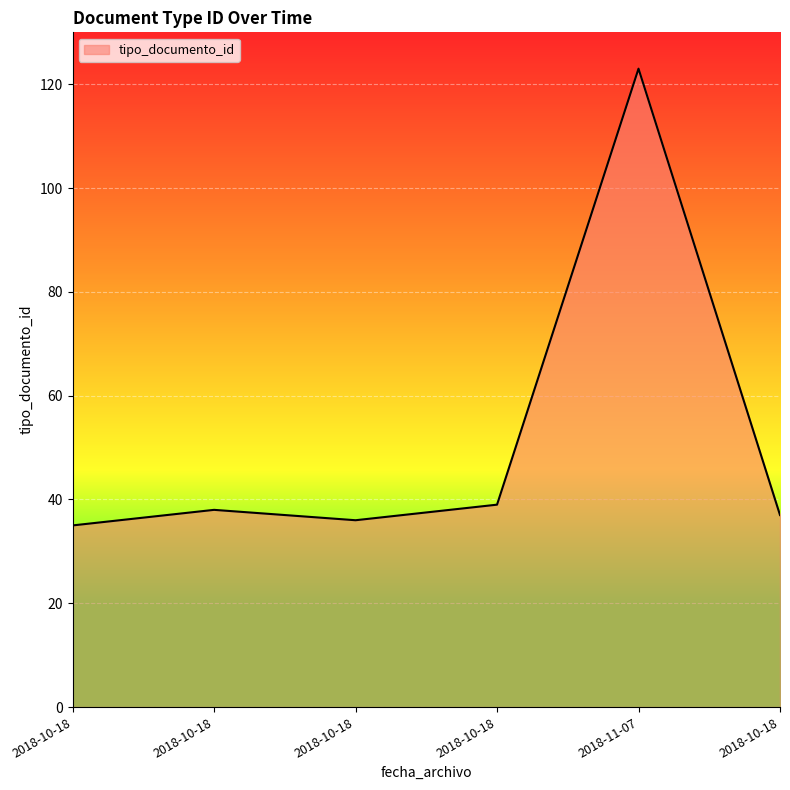

How many lines are shown in the chart?

1